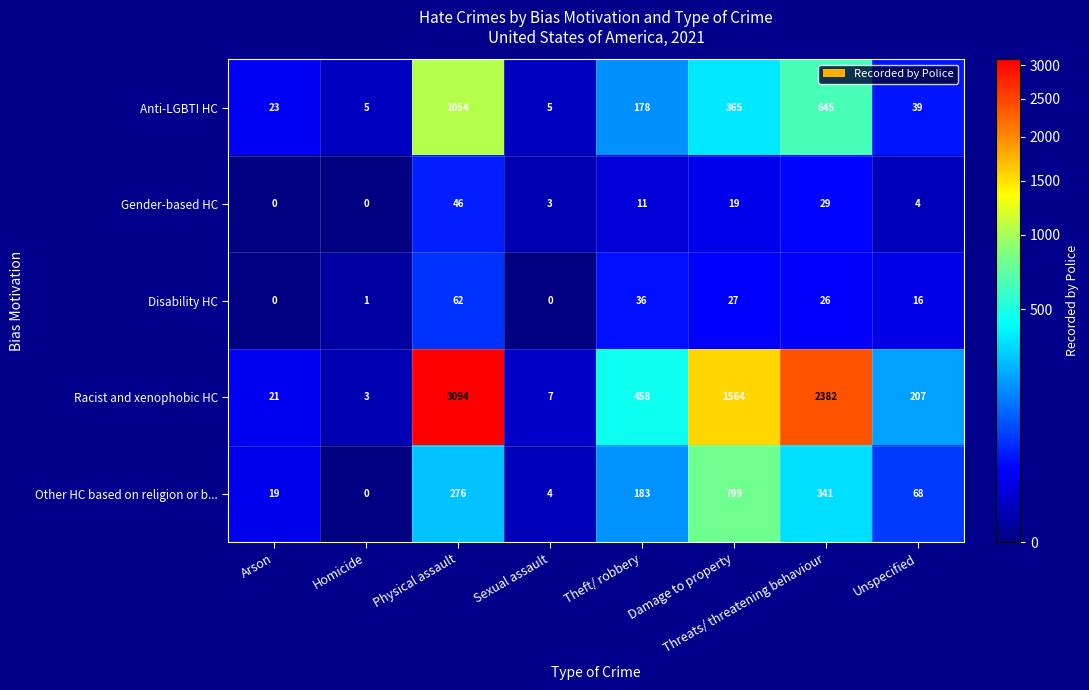

What is the spread (max minus min) of values at Threats/ threatening behaviour?

2356